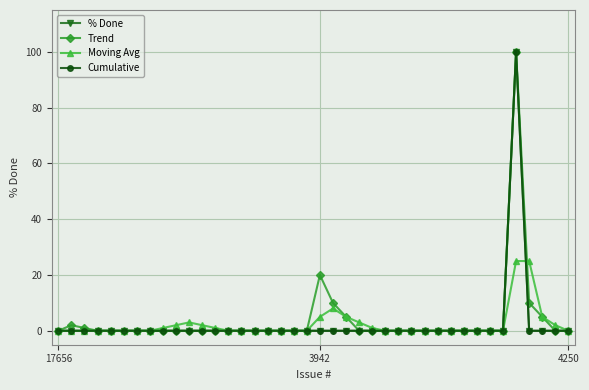

What is the maximum value for Trend?

100